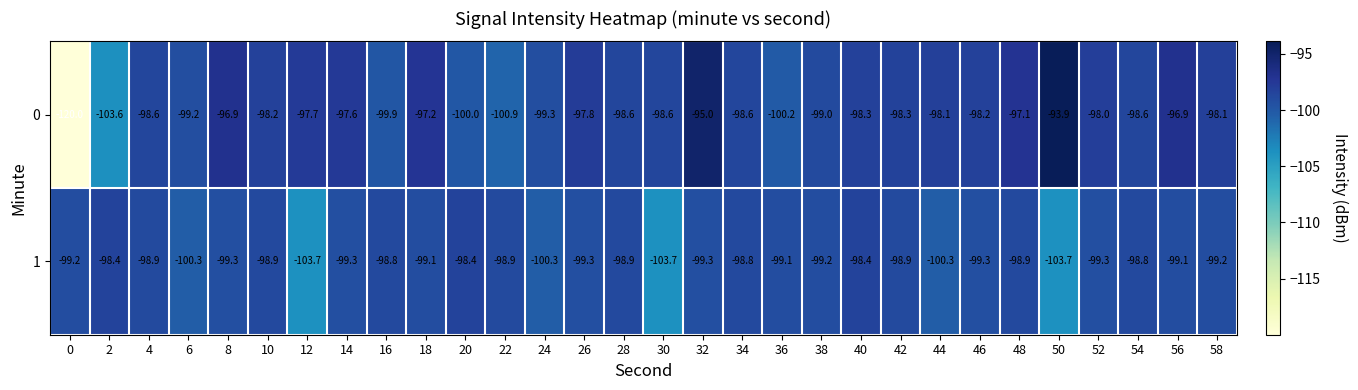

At which category is the sum across all series the highest?

32